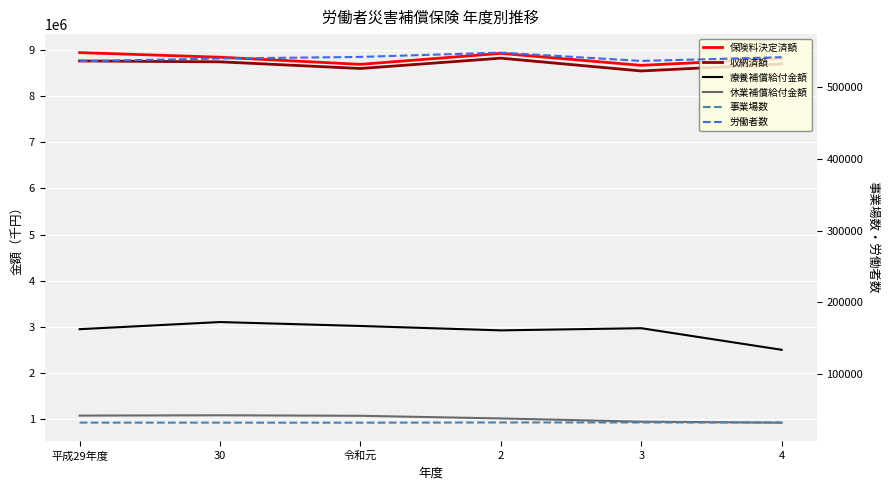

What is the label of the 6th point from the right?

平成29年度